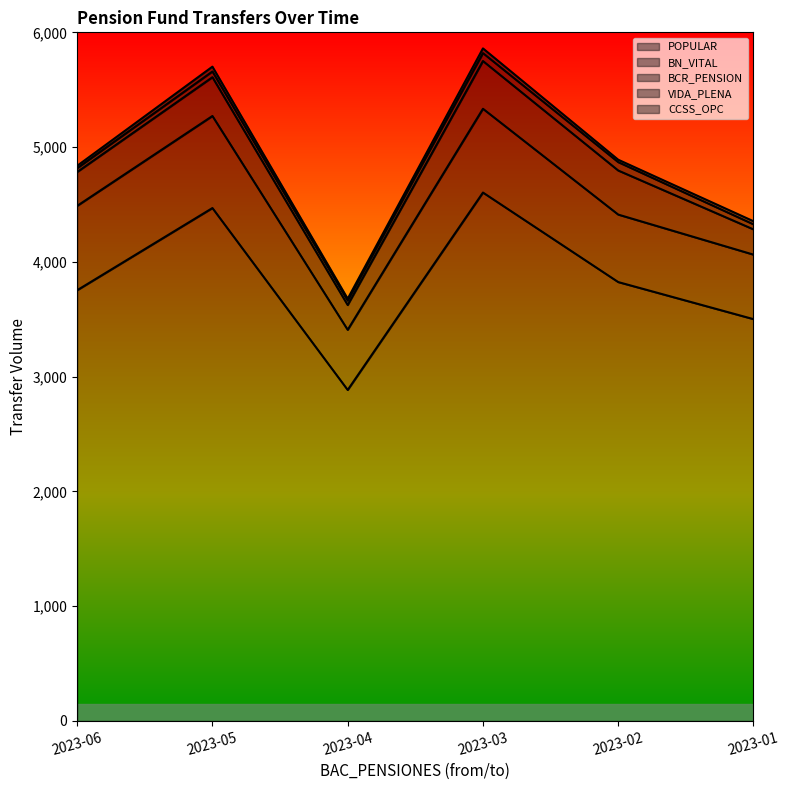

At which category is the sum across all series the highest?

2023-03